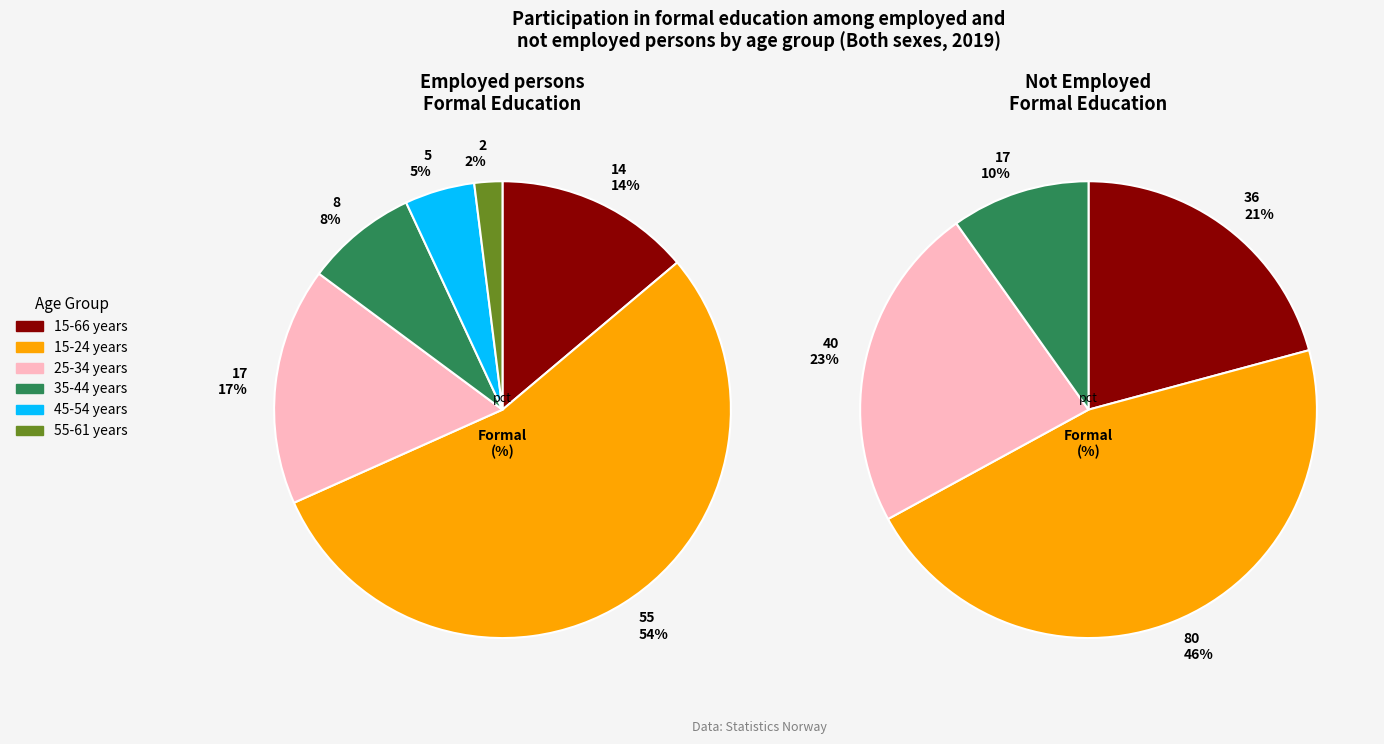

What is the largest slice in the pie chart?

15-24 years